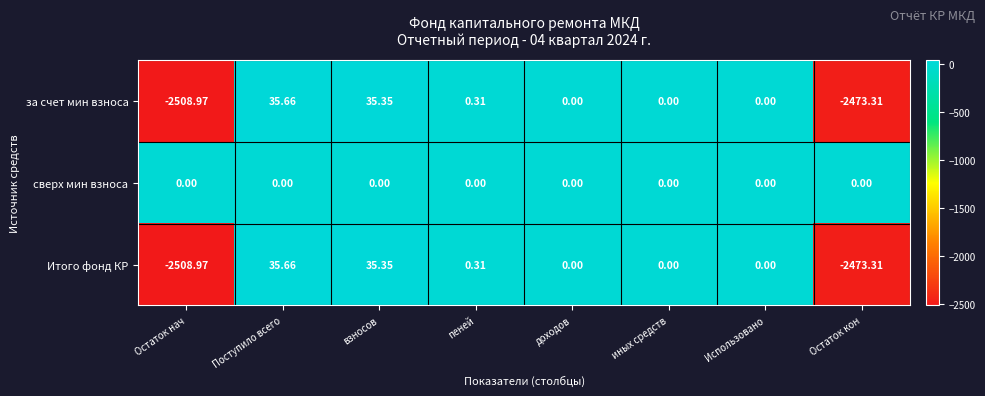

At which label does за счет мин взноса reach its peak?

Поступило всего